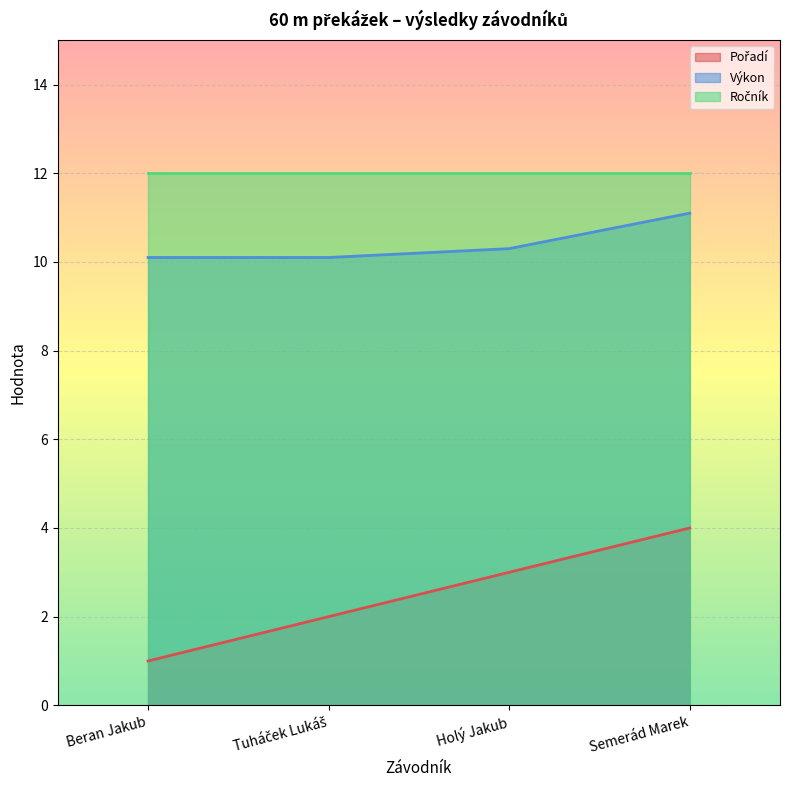

The Pořadí series shows 1.3 at Beran Jakub. True or false?

False